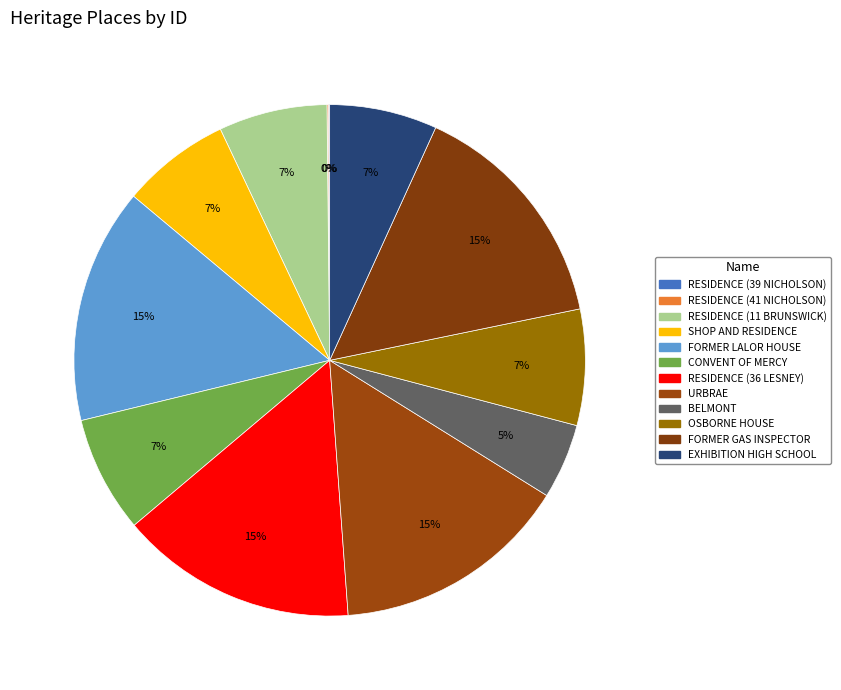

Does BELMONT represent more than half of the total?

No